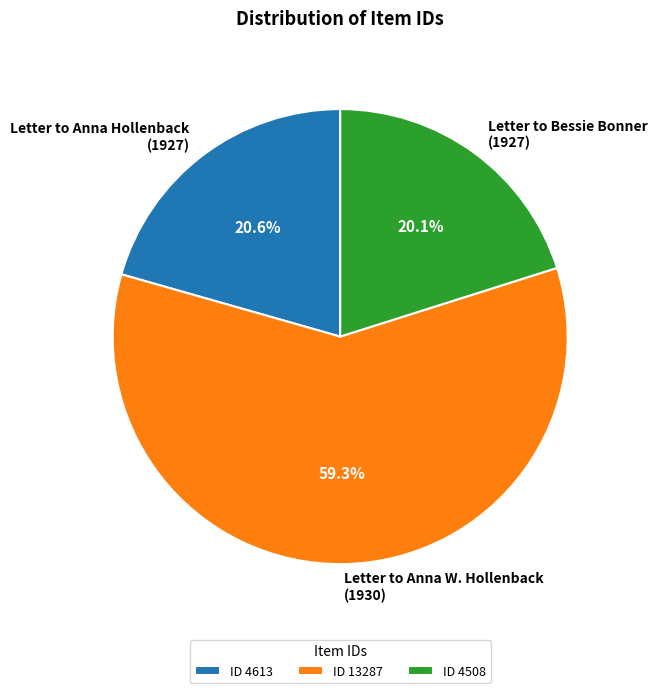

To the nearest percent, what is the average slice percentage?

33%